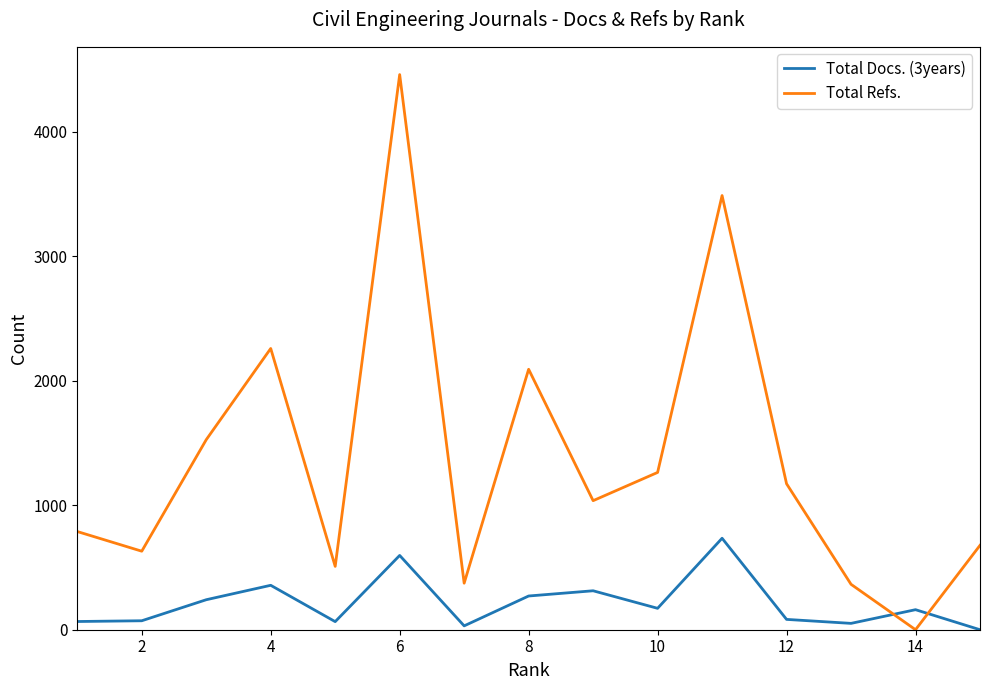

What is the greatest value displayed?

4461